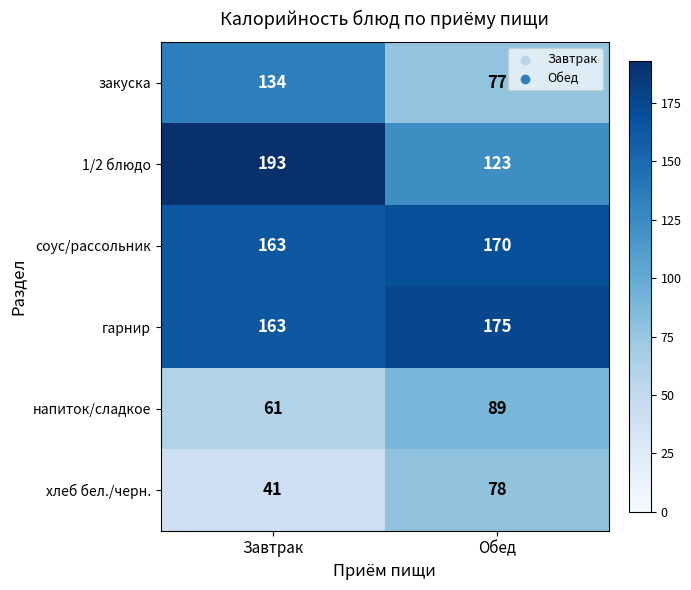

What is the minimum value shown in the chart?

41